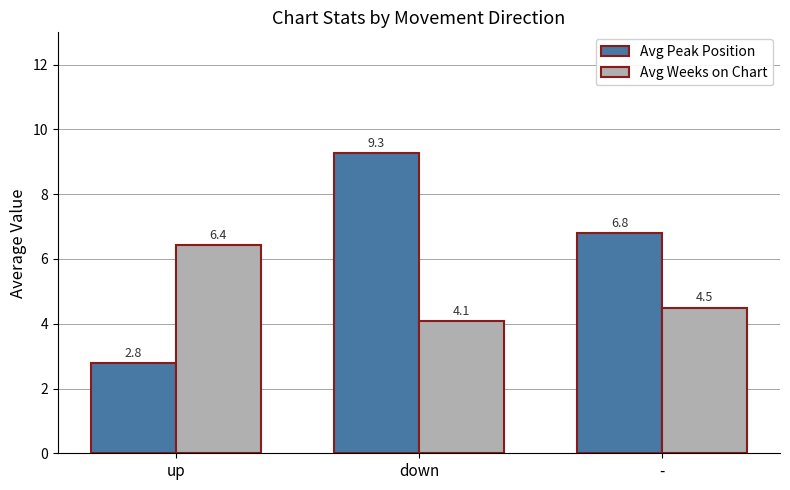

What position from the right is up?

3